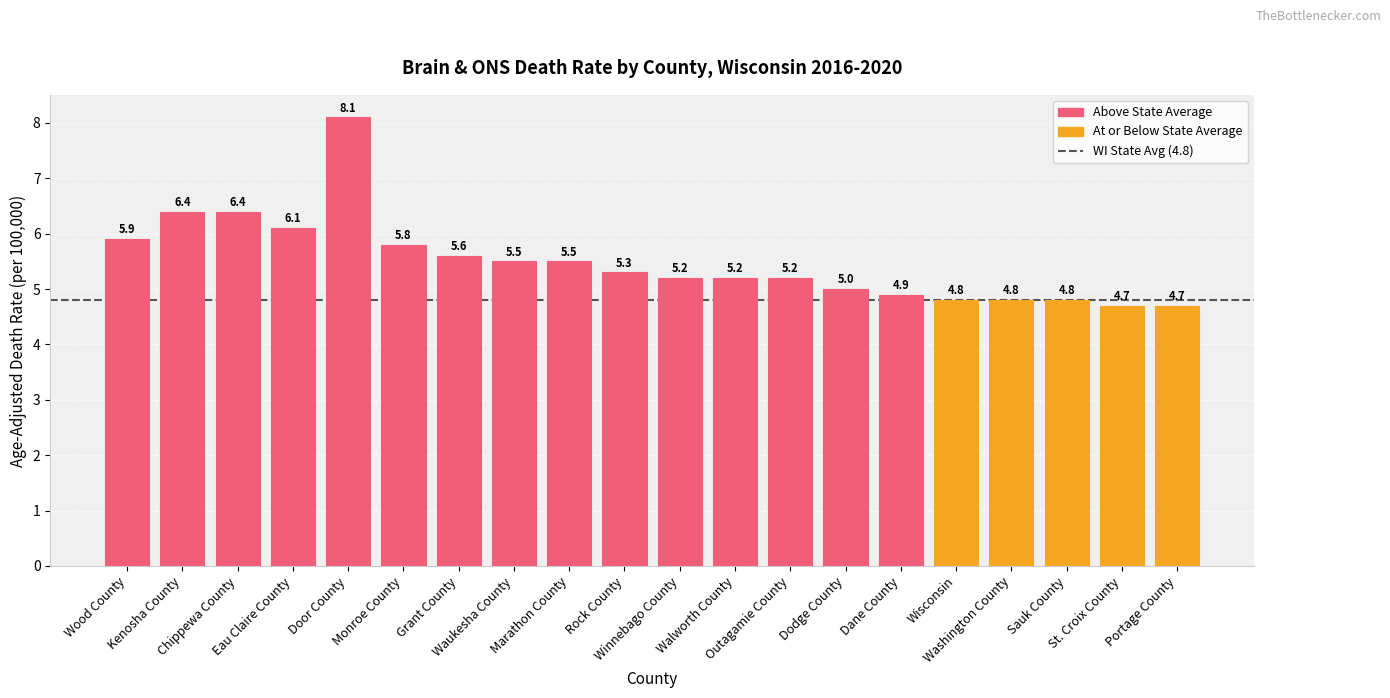

What is the difference between the values at Kenosha County and St. Croix County?

1.7